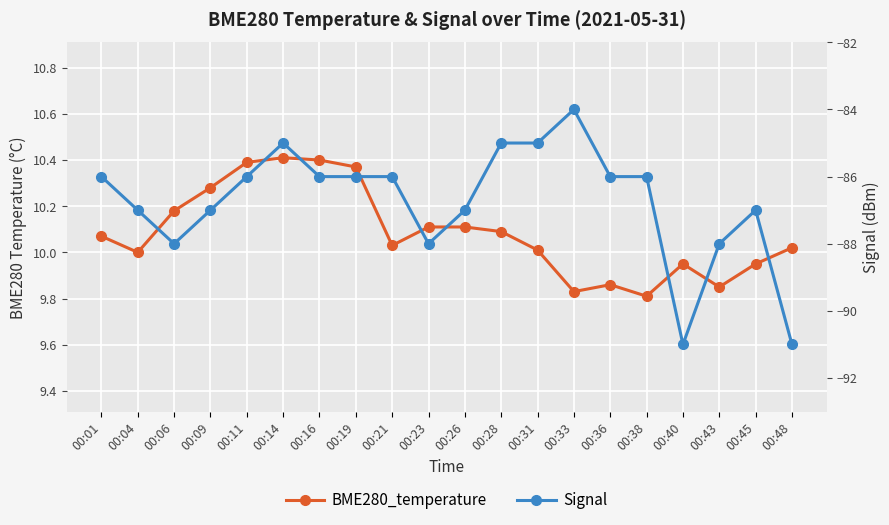

How many values in the BME280_temperature series are below 10?

6